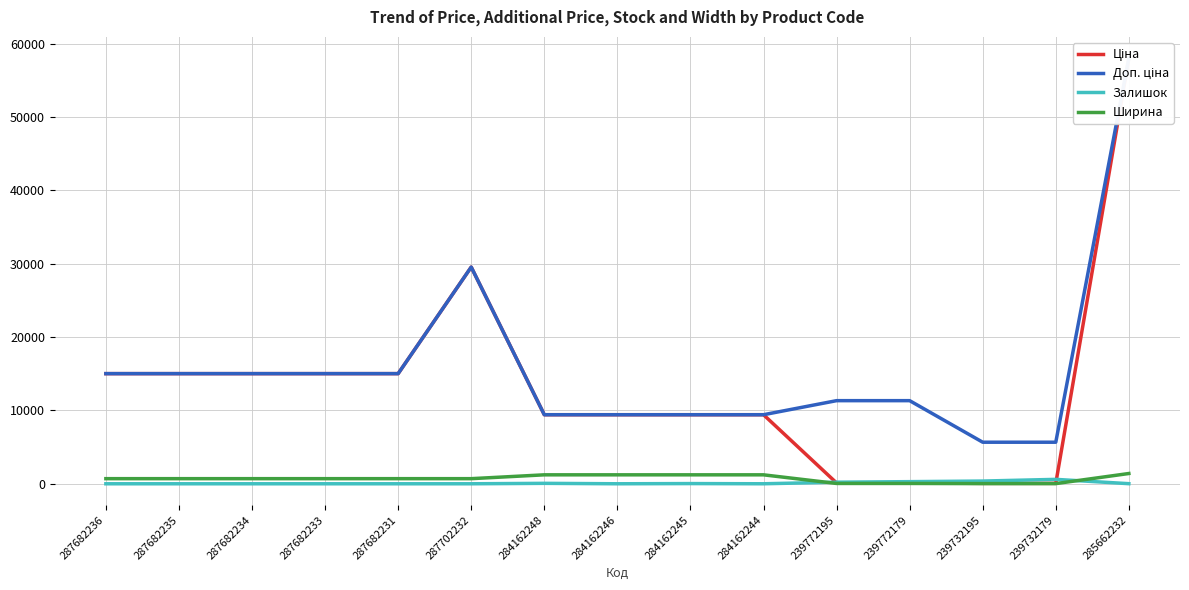

What is the label of the 4th point from the right?

239772179